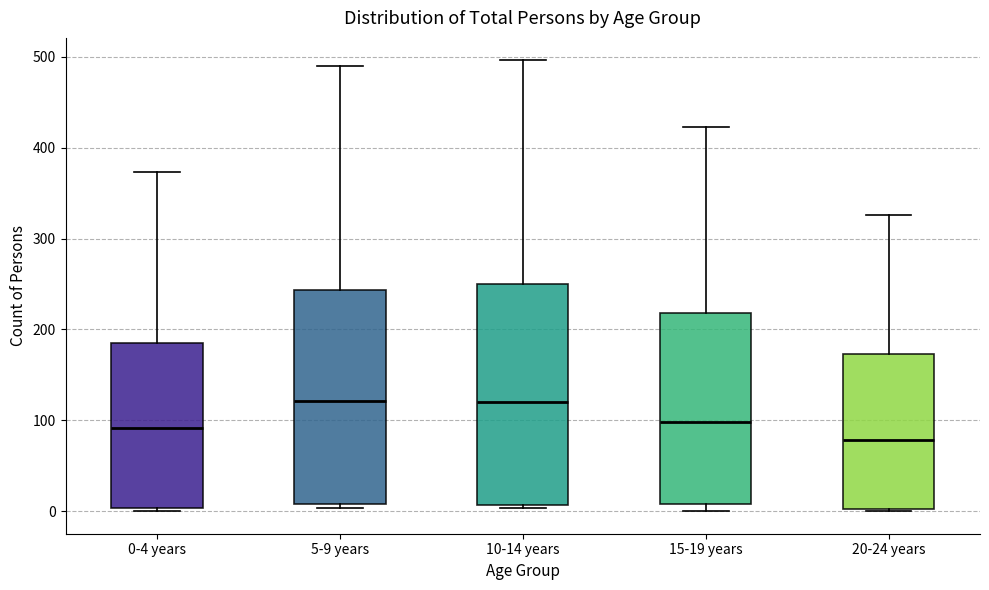

Which box's median line is the lowest?

20-24 years